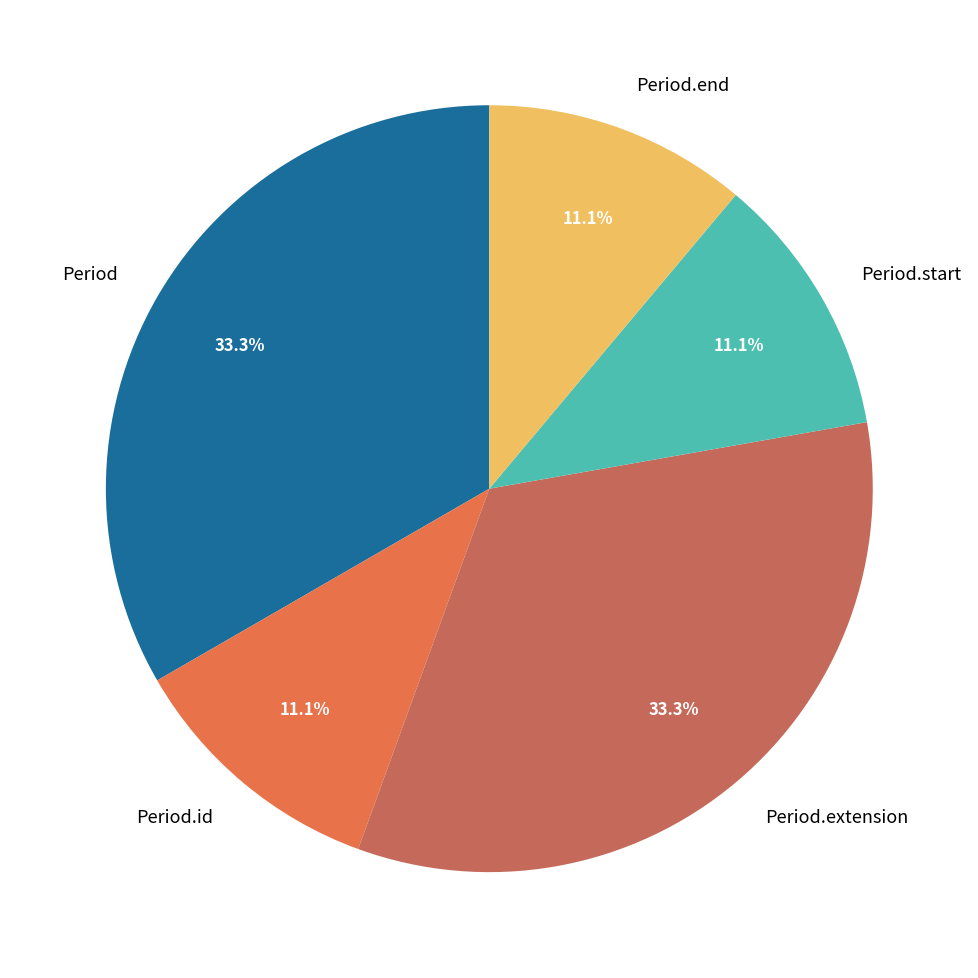

Does any single category account for the majority?

No